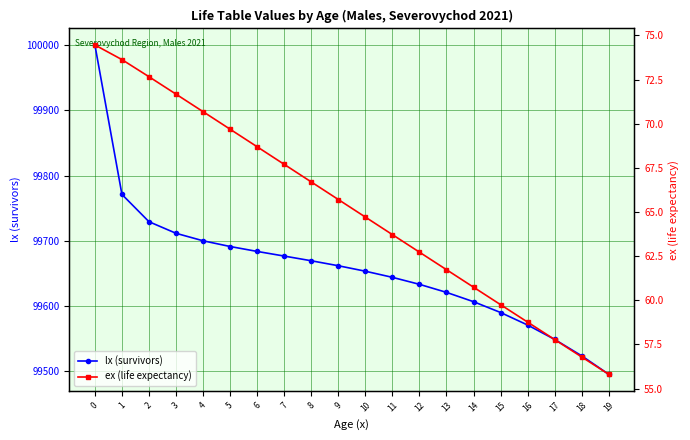

What is the average value of the lx (survivors) series?

99659.2